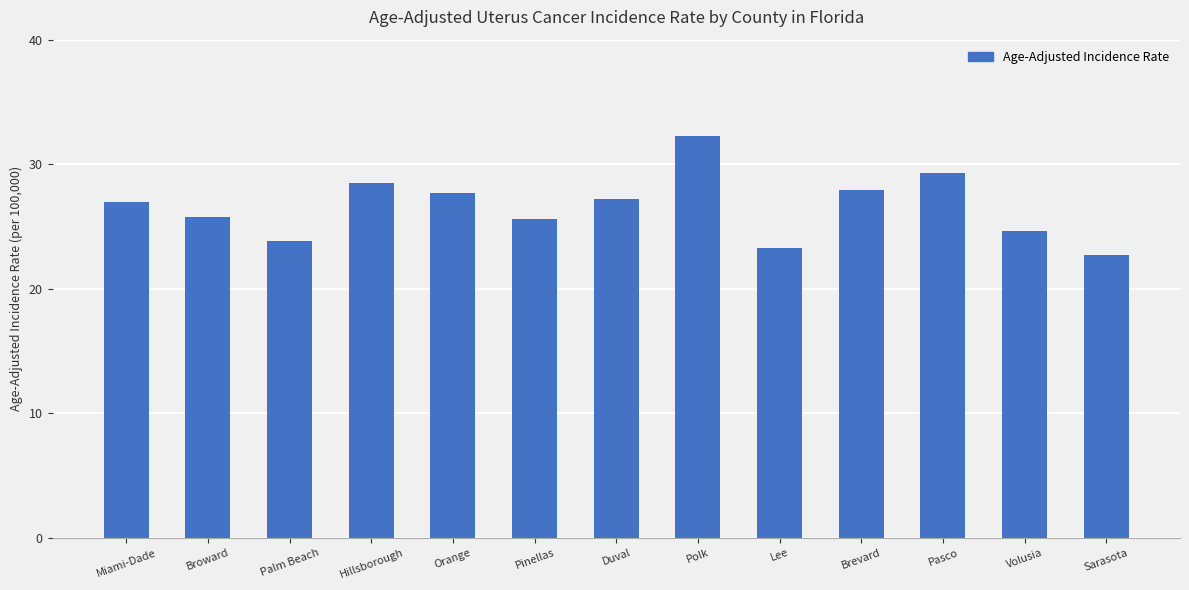

What is the ratio of the value at Broward to the value at Lee?

1.1